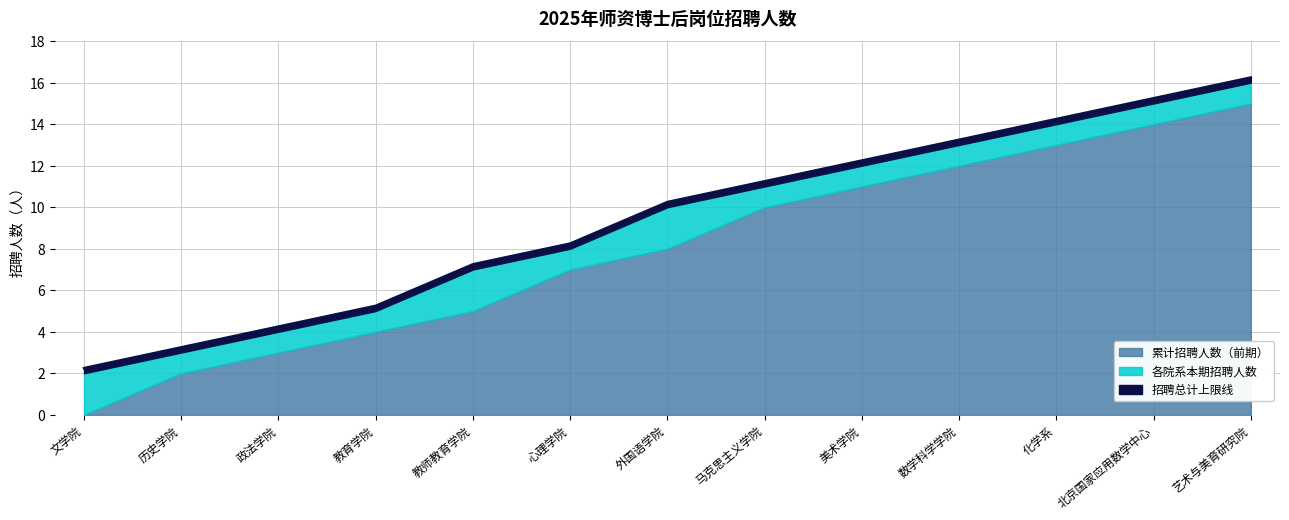

What is the difference between the second highest and second lowest values?

12.0